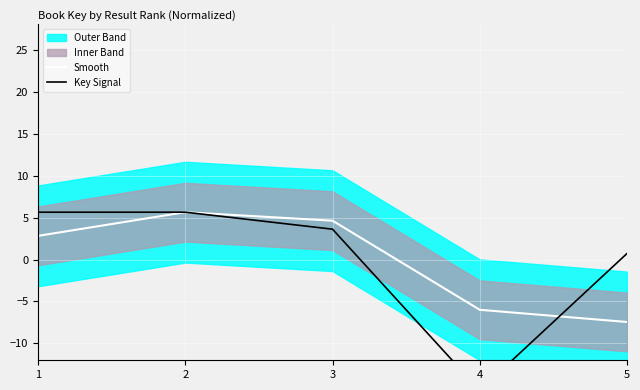

Reading left to right, what are all the values shown in this chart?

Smooth: 1=2.8	2=5.6	3=4.6	4=-6.0	5=-7.4
Key Signal: 1=5.6	2=5.6	3=3.6	4=-15.6	5=0.7